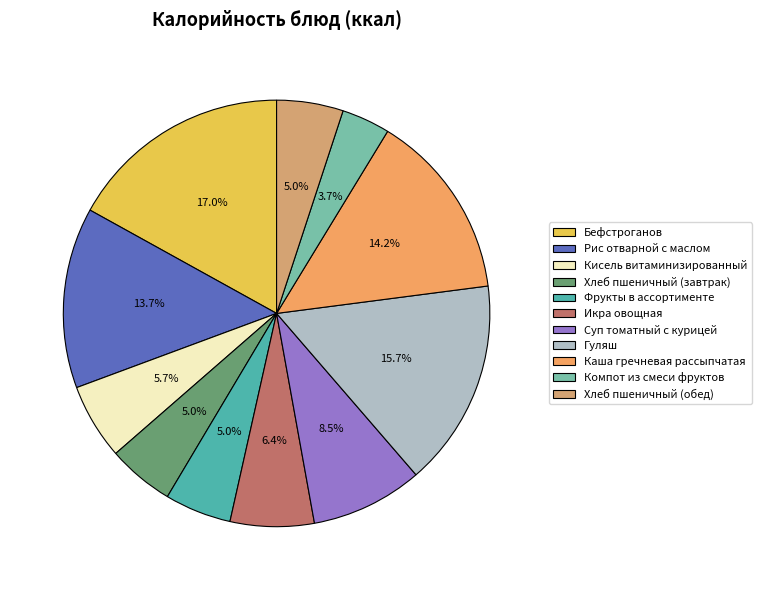

Is Рис отварной с маслом the majority of the pie?

No